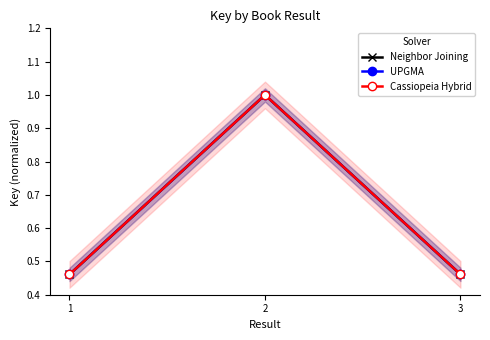

What is the difference between the UPGMA values at 1 and 2?

0.5